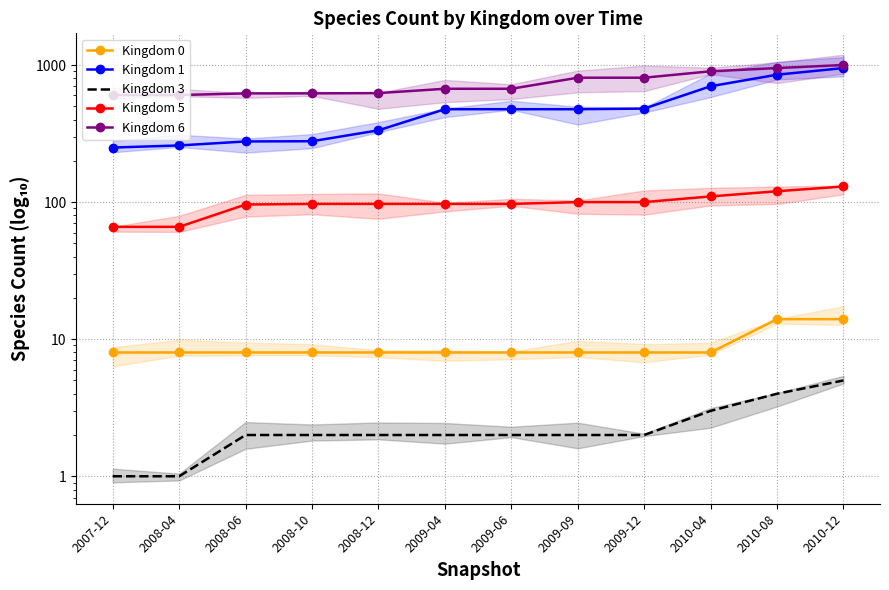

What position from the right is 2008-04?

11